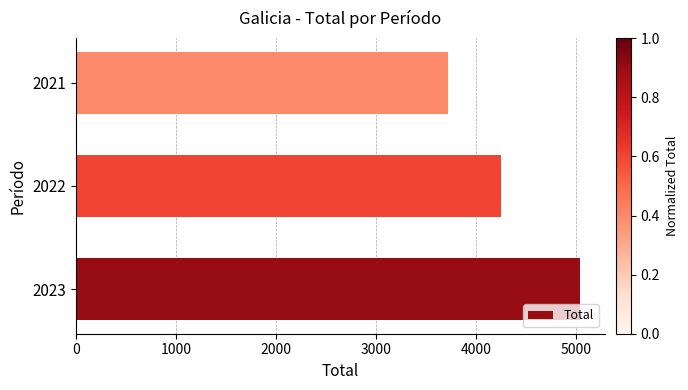

What is the greatest value displayed?

5035